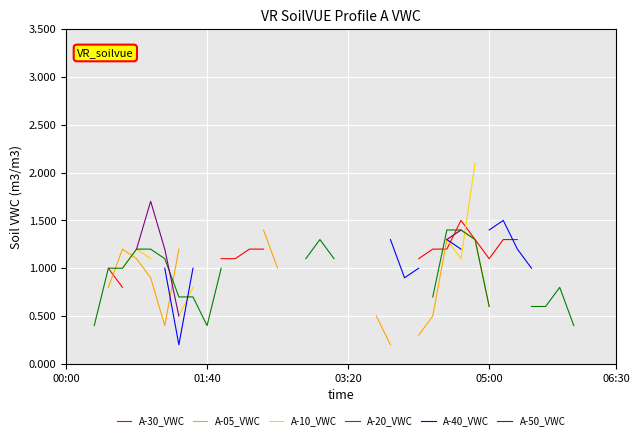

What is the value of the A-30_VWC point at the 28th from the left?

1.2